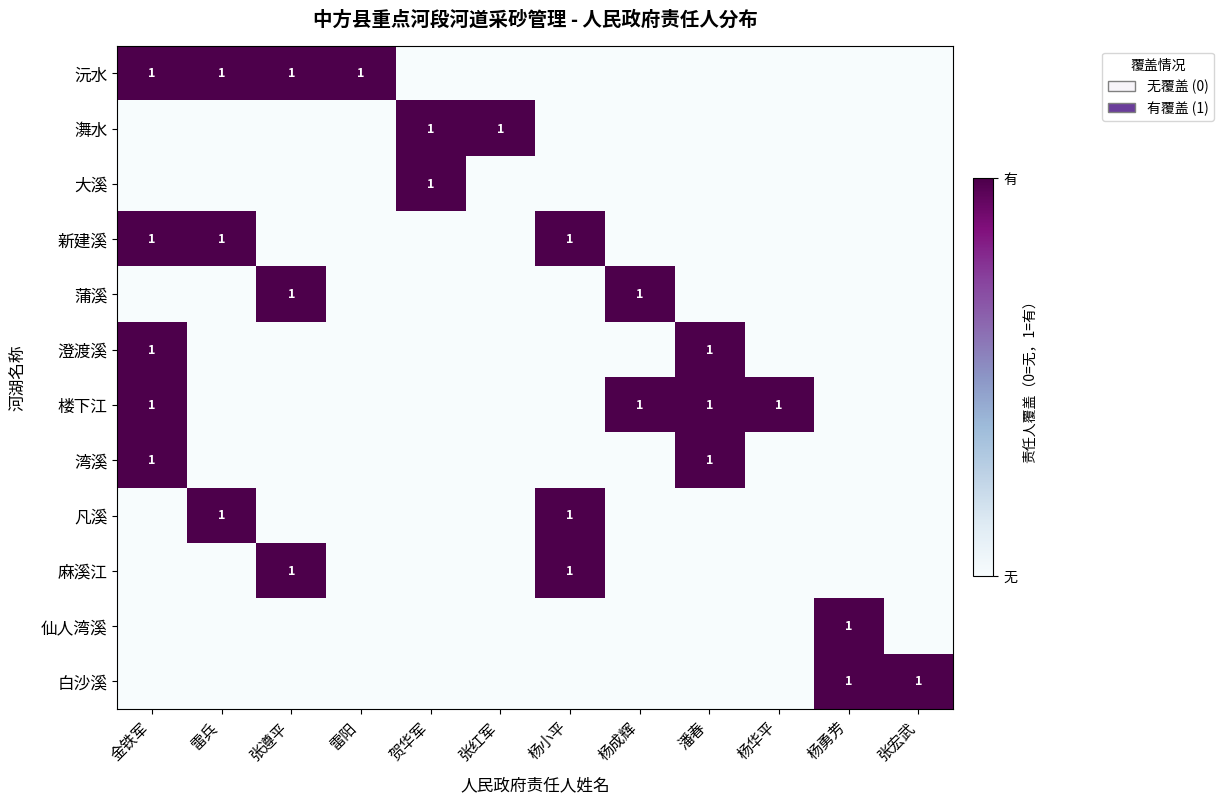

What is the maximum value for 蒲溪?

1